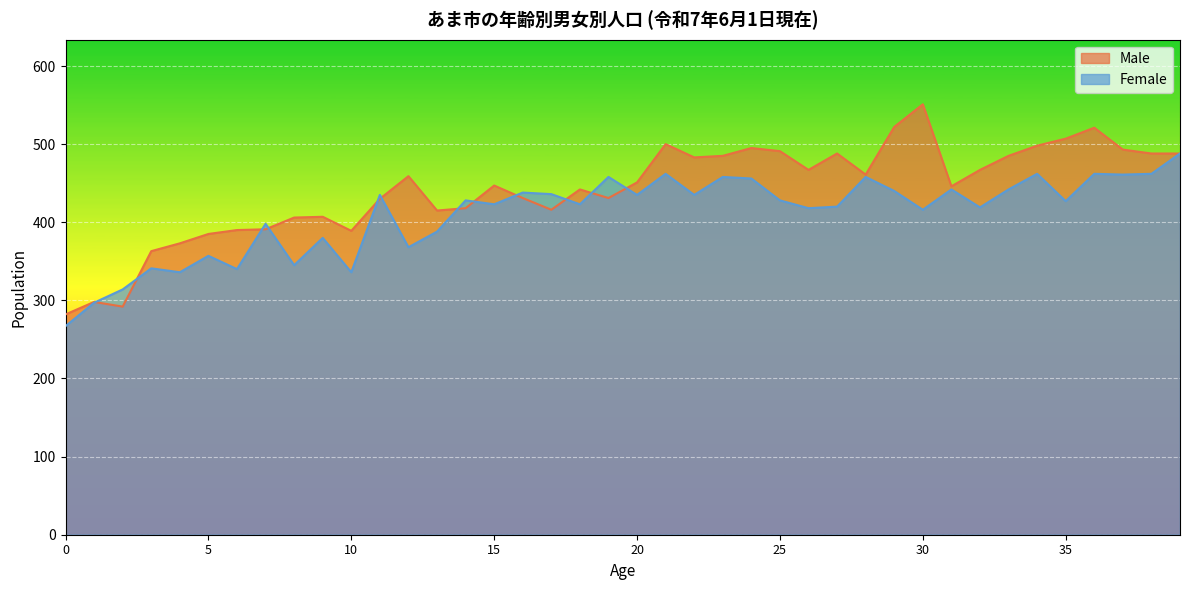

List the series in order of their overall mean, lowest first.

Female, Male